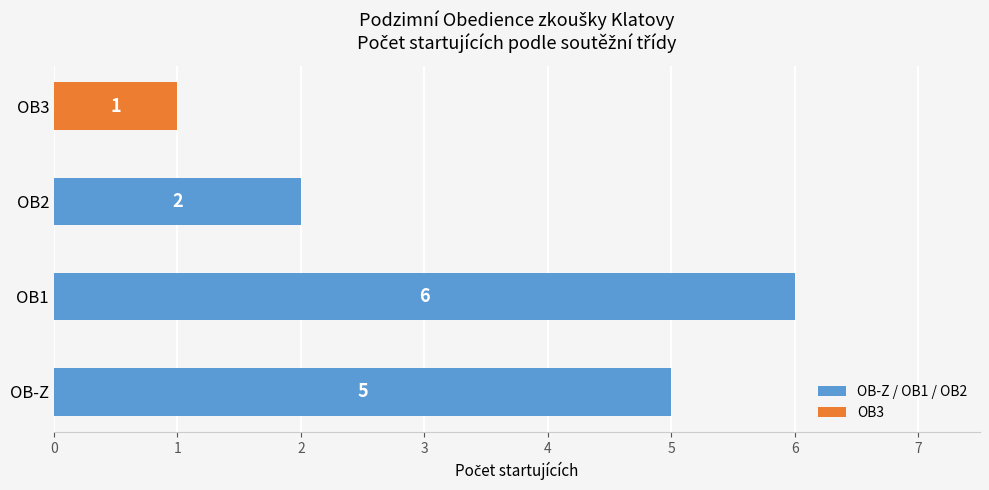

What is the average value?

4